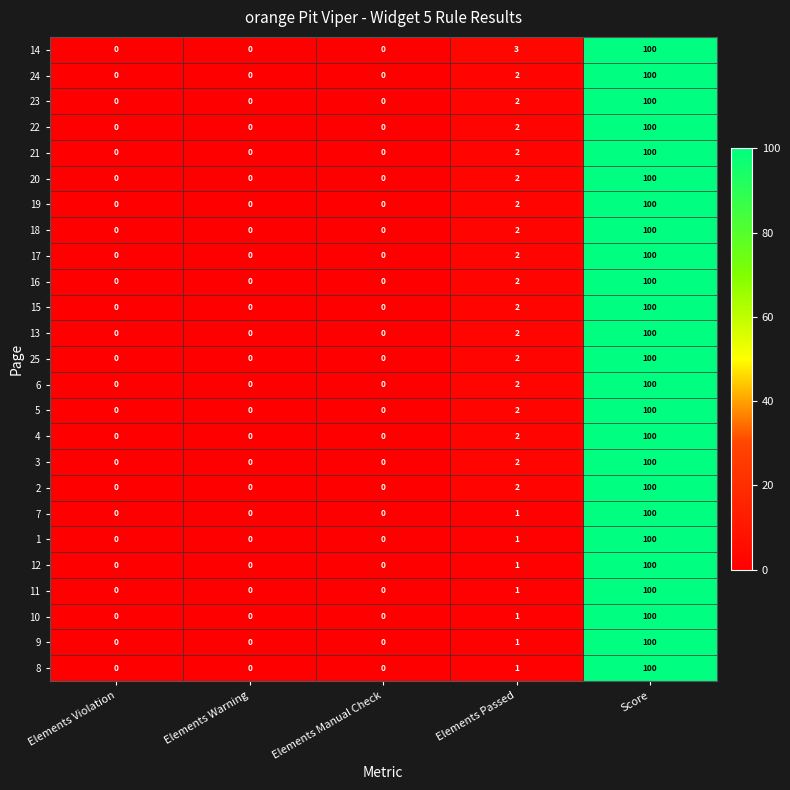

What is the maximum value for 21?

100